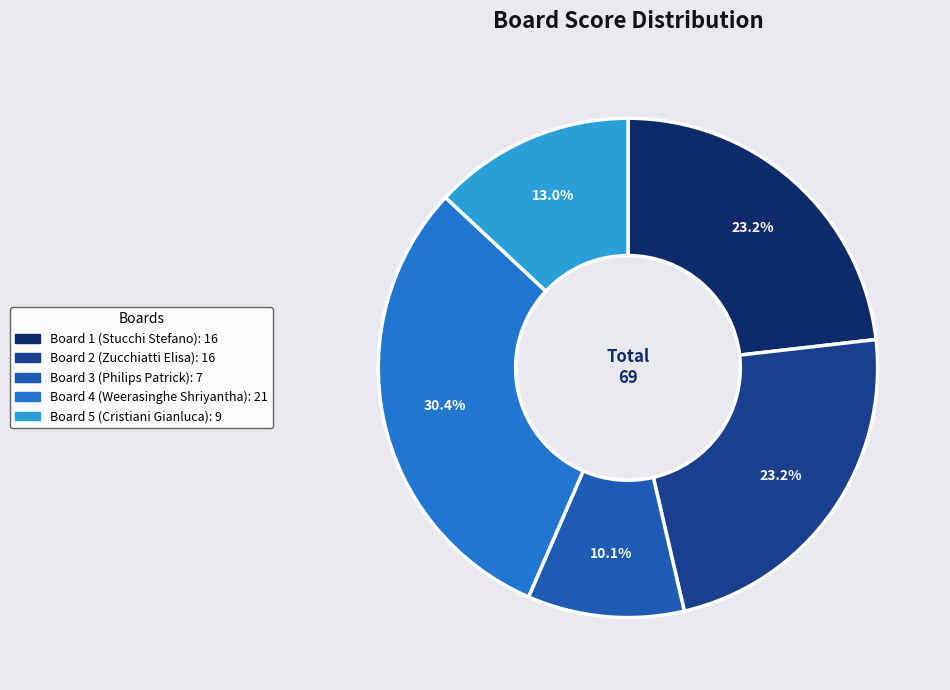

Rank the categories by value from highest to lowest.

Board 4, Board 1, Board 2, Board 5, Board 3